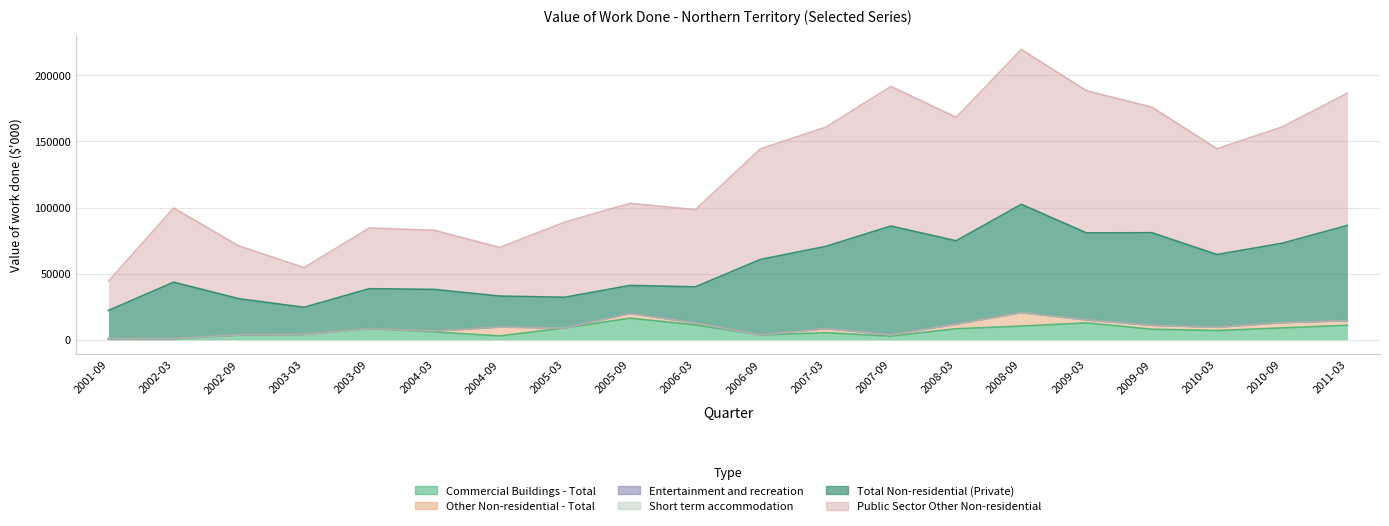

Reading left to right, transcribe all the data shown in this chart.

Commercial Buildings - Total: 498	757	3466	4028	8504	5934	2930	8925	16351	11280	3591	5383	2775	8359	10355	12809	8000	7000	9000	11000
Other Non-residential - Total: 436	150	325	163	5	727	6713	0	3537	1479	135	3098	960	3477	10213	2259	3000	2500	4000	3500
Entertainment and recreation: 0	0	0	0	0	0	0	0	0	0	0	0	0	0	0	0	0	0	0	0
Short term accommodation: 0	0	0	0	0	0	0	0	0	0	0	0	0	0	0	0	0	0	0	0
Total Non-residential (Private): 21224	42667	27275	20392	30133	31442	23411	23257	21248	27269	57054	62146	82306	63040	81883	65747	70000	55000	60000	72000
Public Sector Other Non-residential: 22158	56081	39939	30022	45918	44692	36754	56841	62106	58347	83646	90128	105574	93354	117086	107528	95000	80000	88000	100000